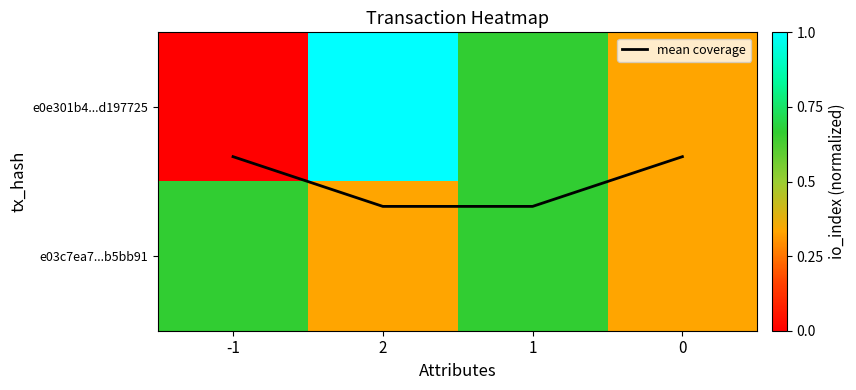

What value does the mean coverage series have at 1?

0.7